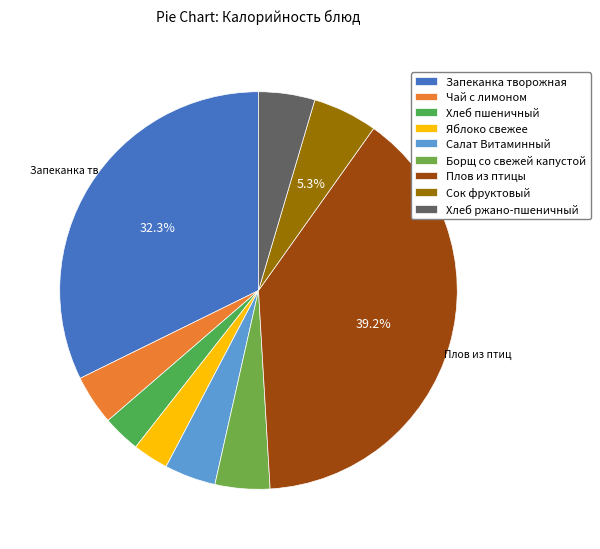

How many slices are in this pie chart?

9